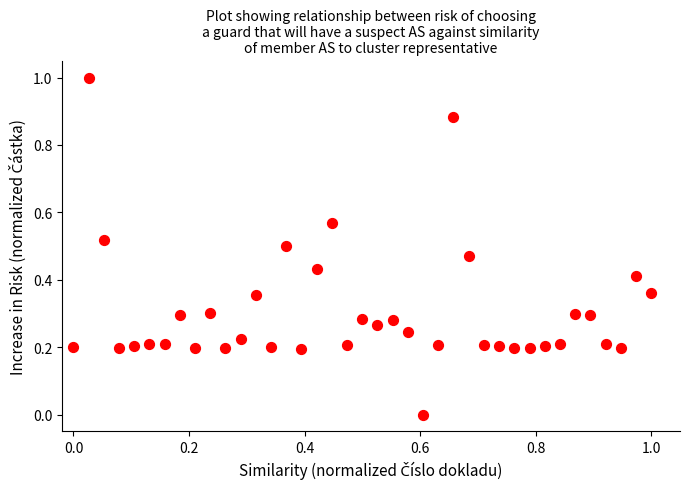

What is the range of Y values (max minus min)?

1.0